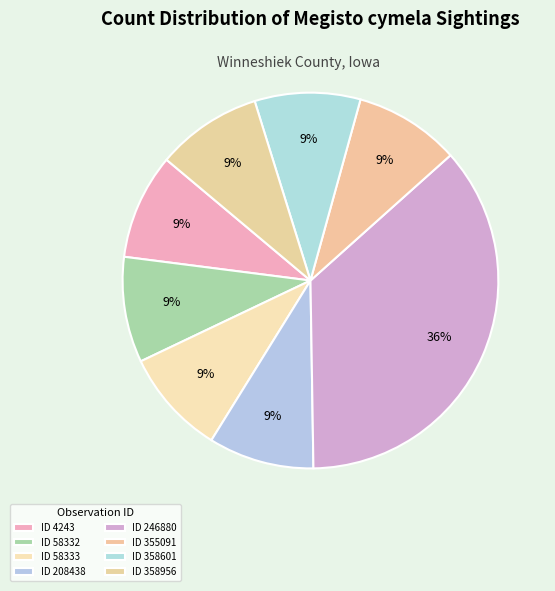

Count the number of slices in the pie.

8